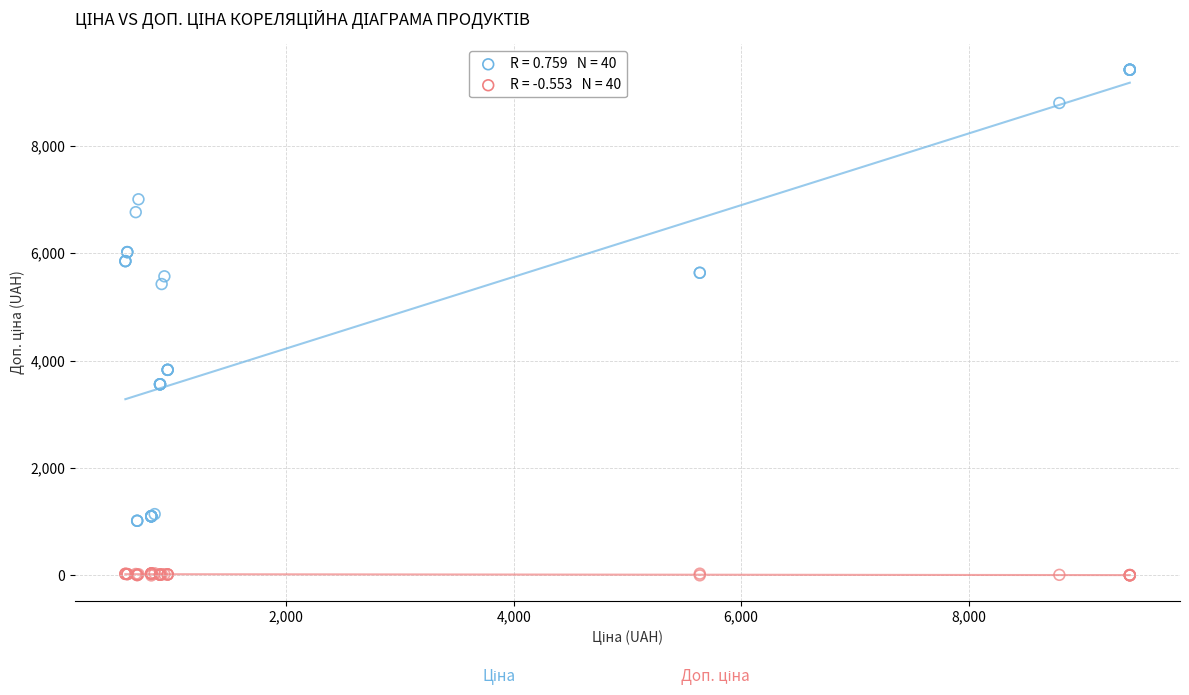

Across all series, what Y value is closest to 4708?

5425.9